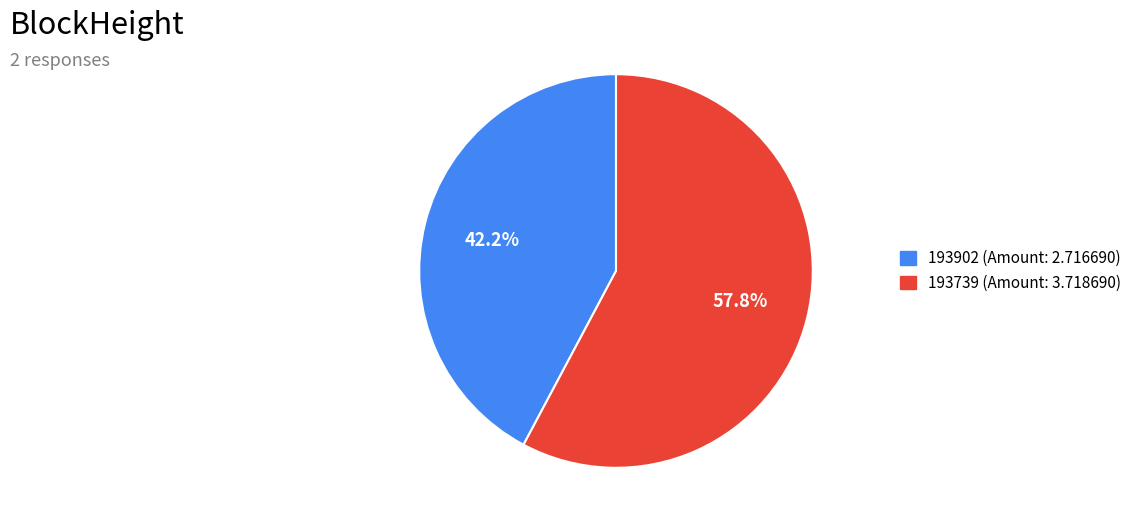

True or false: 193739 accounts for 99% of the total.

False